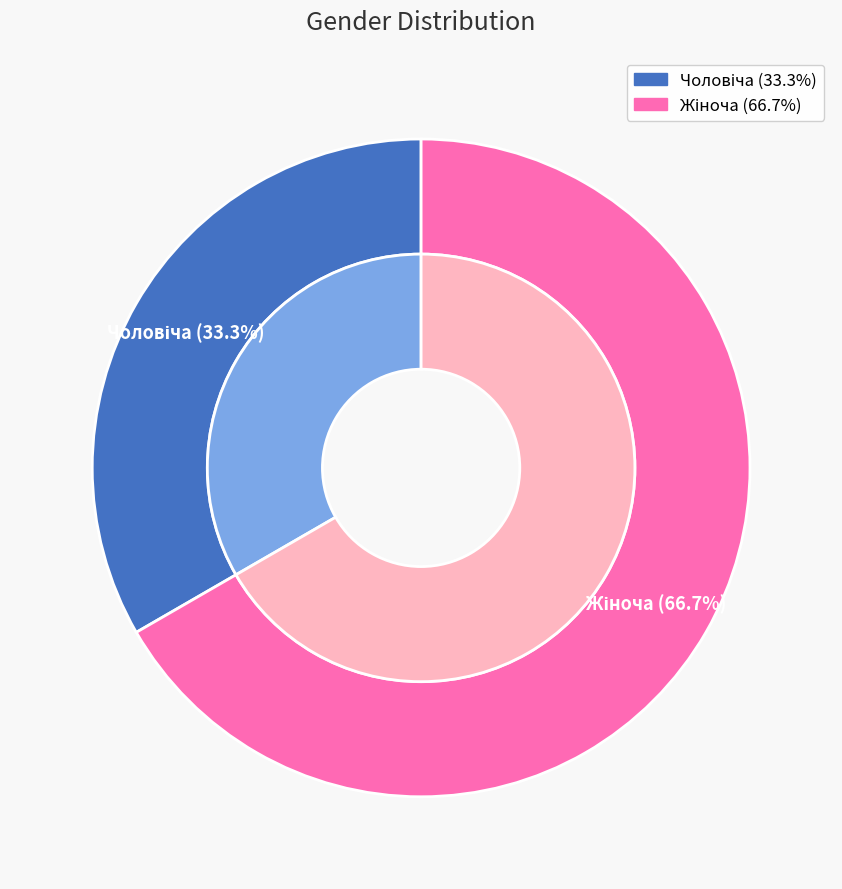

To the nearest percent, what percentage of the pie is Жіноча?

67%